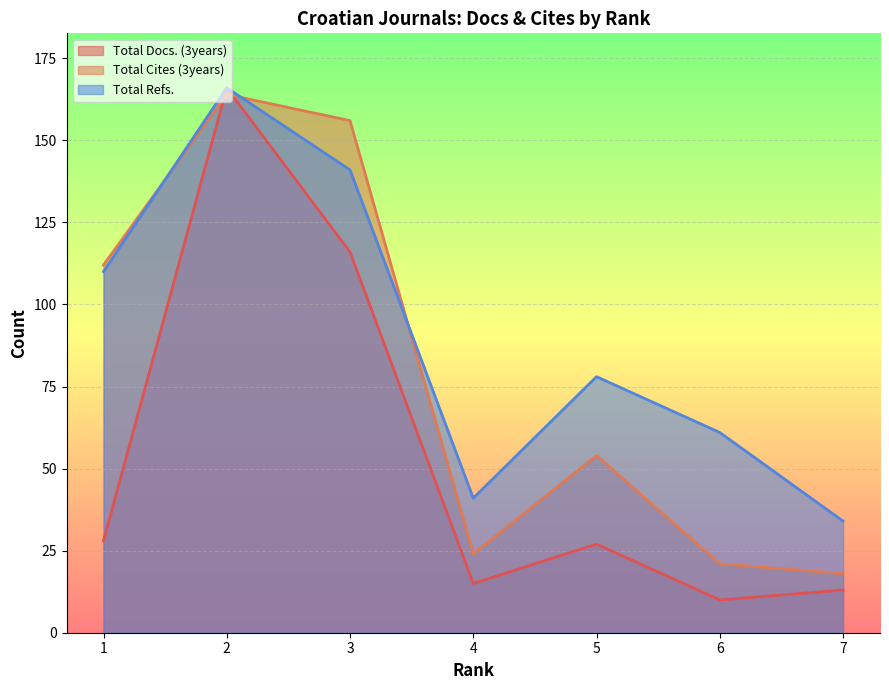

How many interior local peaks does the Total Cites (3years) series have?

2